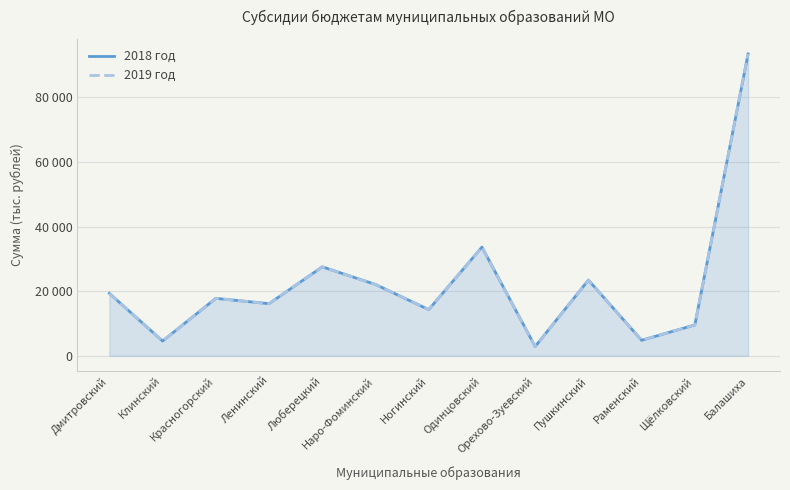

True or false: 2018 год has more than 1 interior local peaks.

True